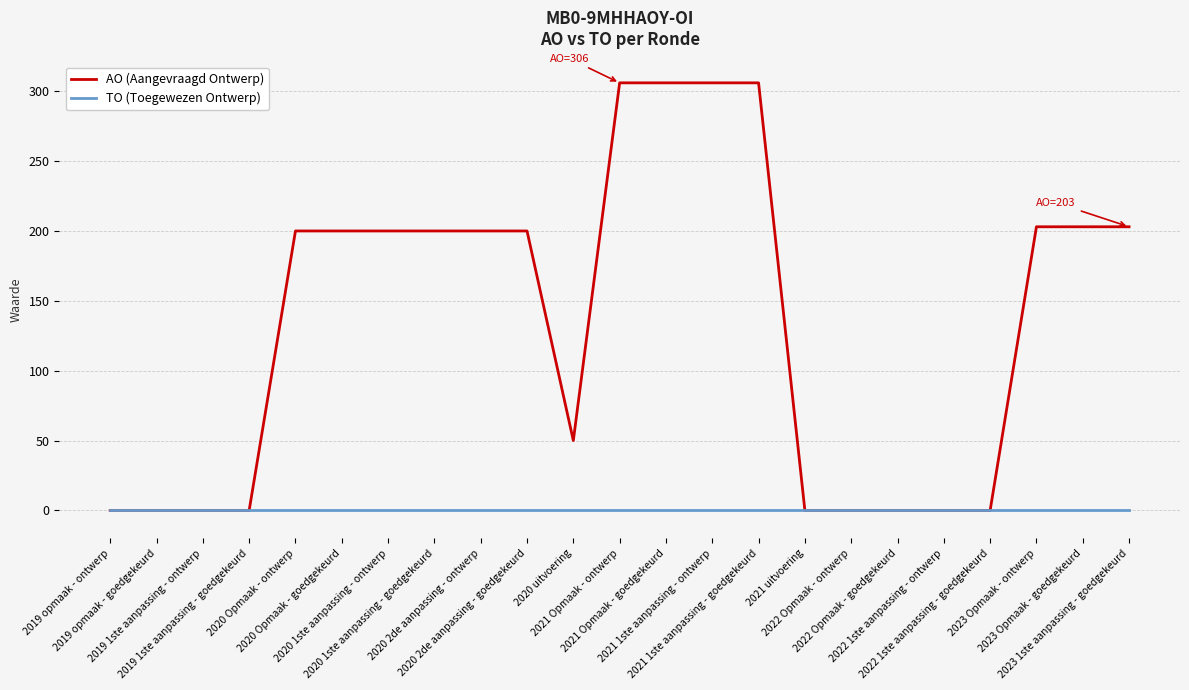

Which series has the largest range (max minus min)?

AO (Aangevraagd Ontwerp)